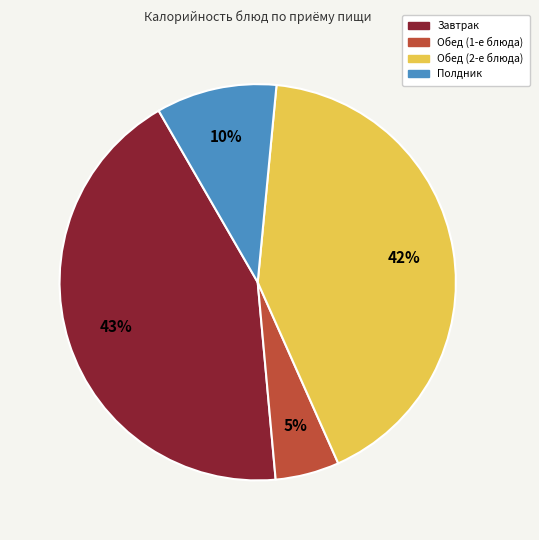

Which category has the smallest portion of the pie?

Обед (1-е блюда)